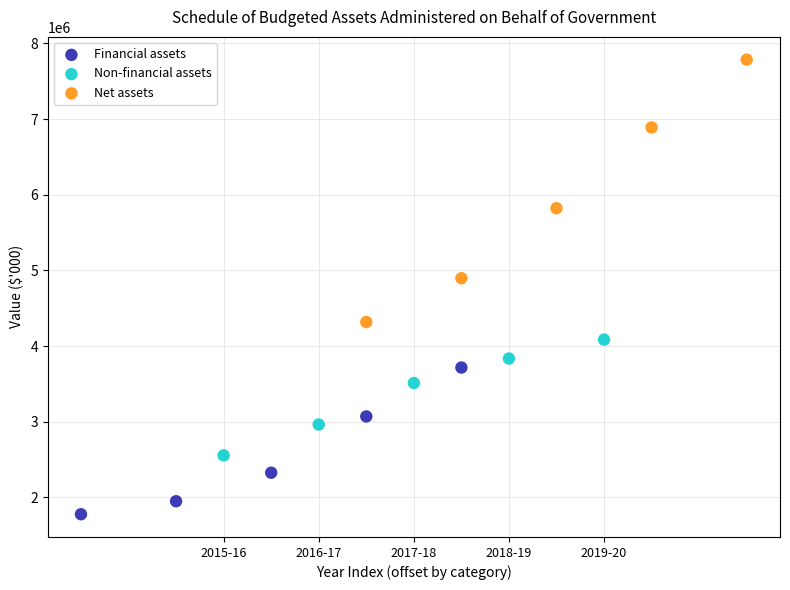

What are all the series names shown in the legend?

Financial assets, Non-financial assets, Net assets